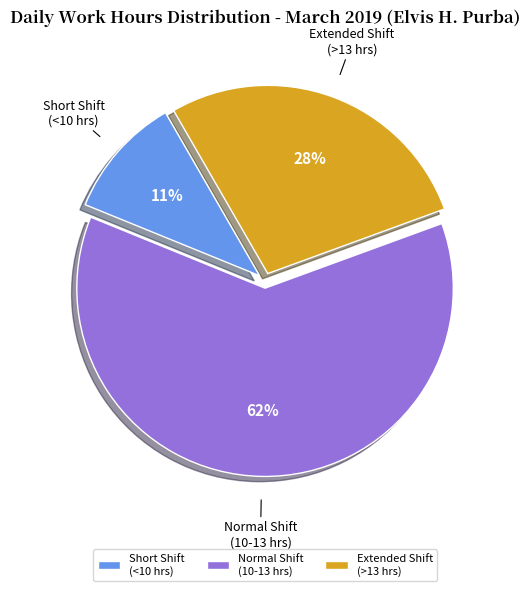

What percentage is the Short Shift (<10 hrs) slice, to the nearest percent?

11%